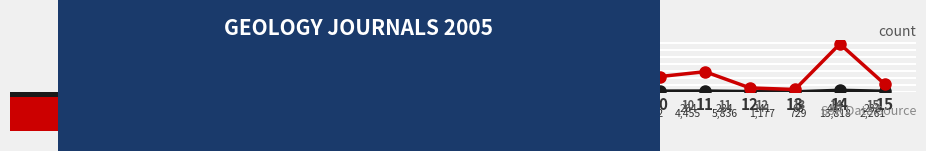

At which category is the sum across all series the highest?

14